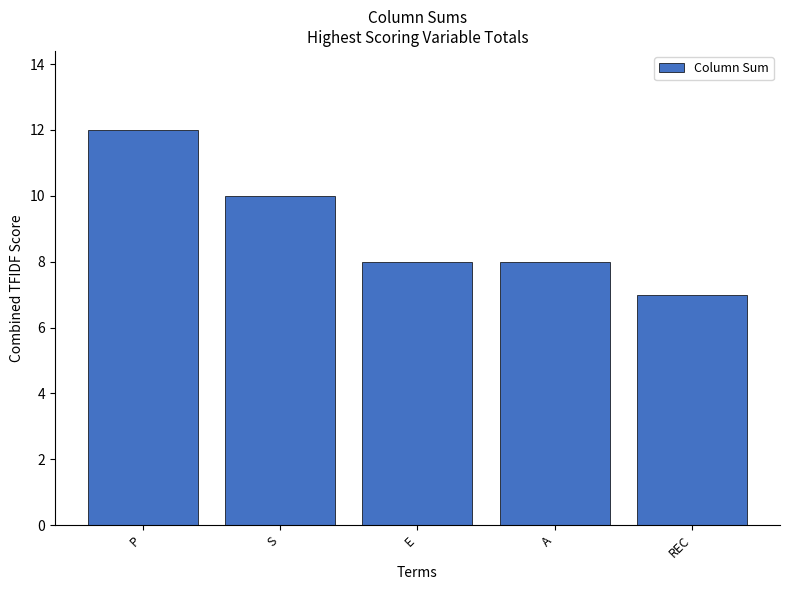

What is the maximum value shown in the chart?

12